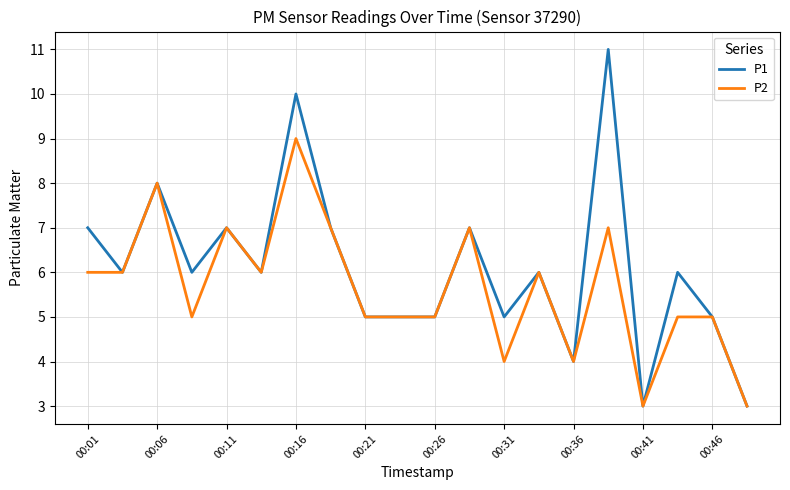

True or false: P1 has more than 2 interior local peaks.

True